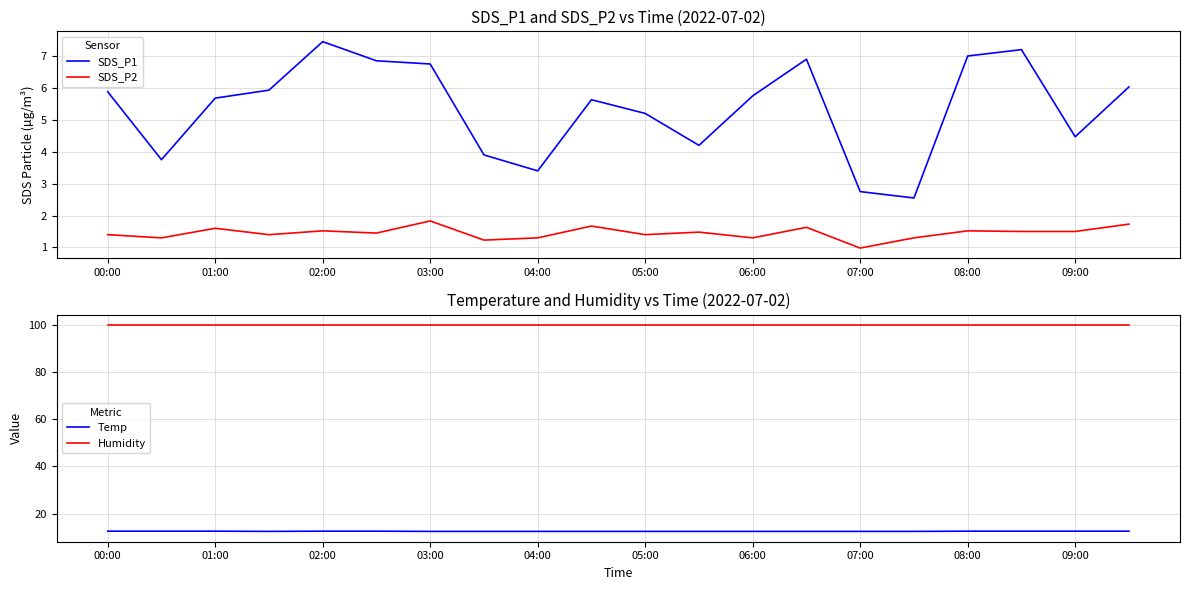

How many lines are shown in the chart?

4